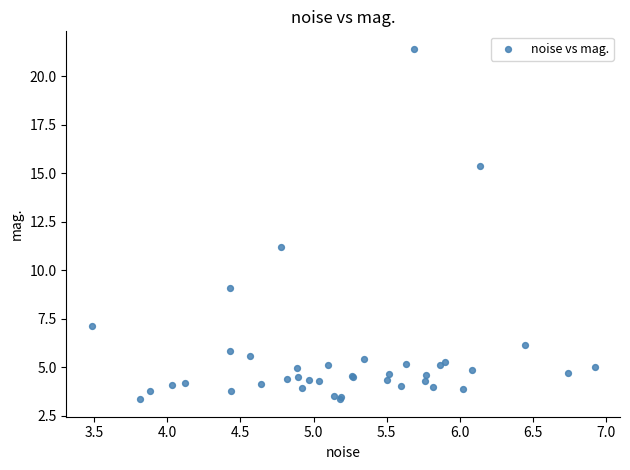

What Y value in the scatter plot is closest to 12?

11.2